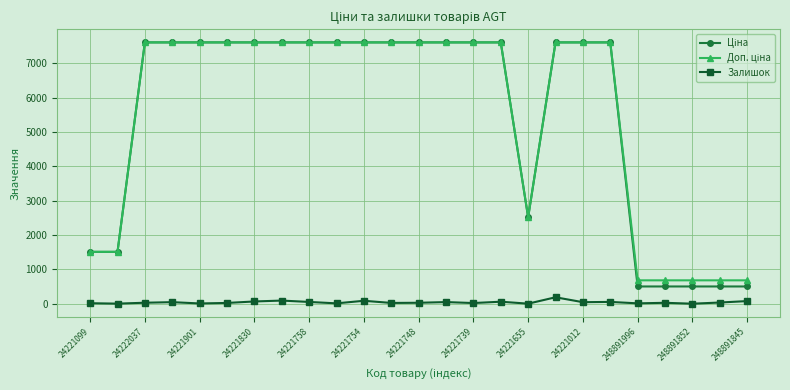

True or false: Залишок has more than 2 interior local peaks.

True